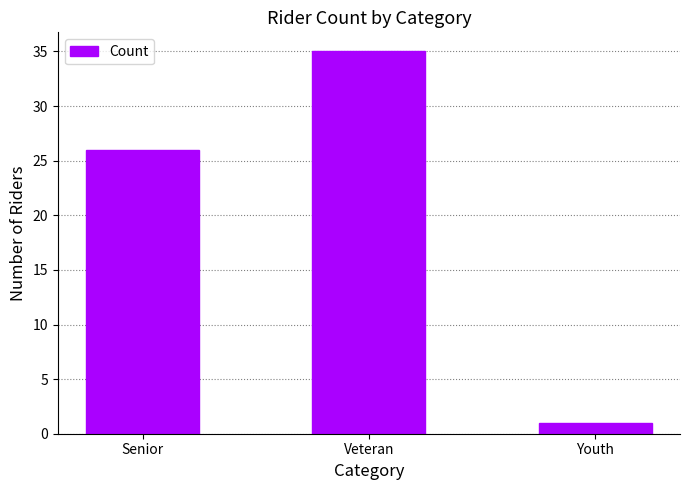

Rank the categories by value from highest to lowest.

Veteran, Senior, Youth